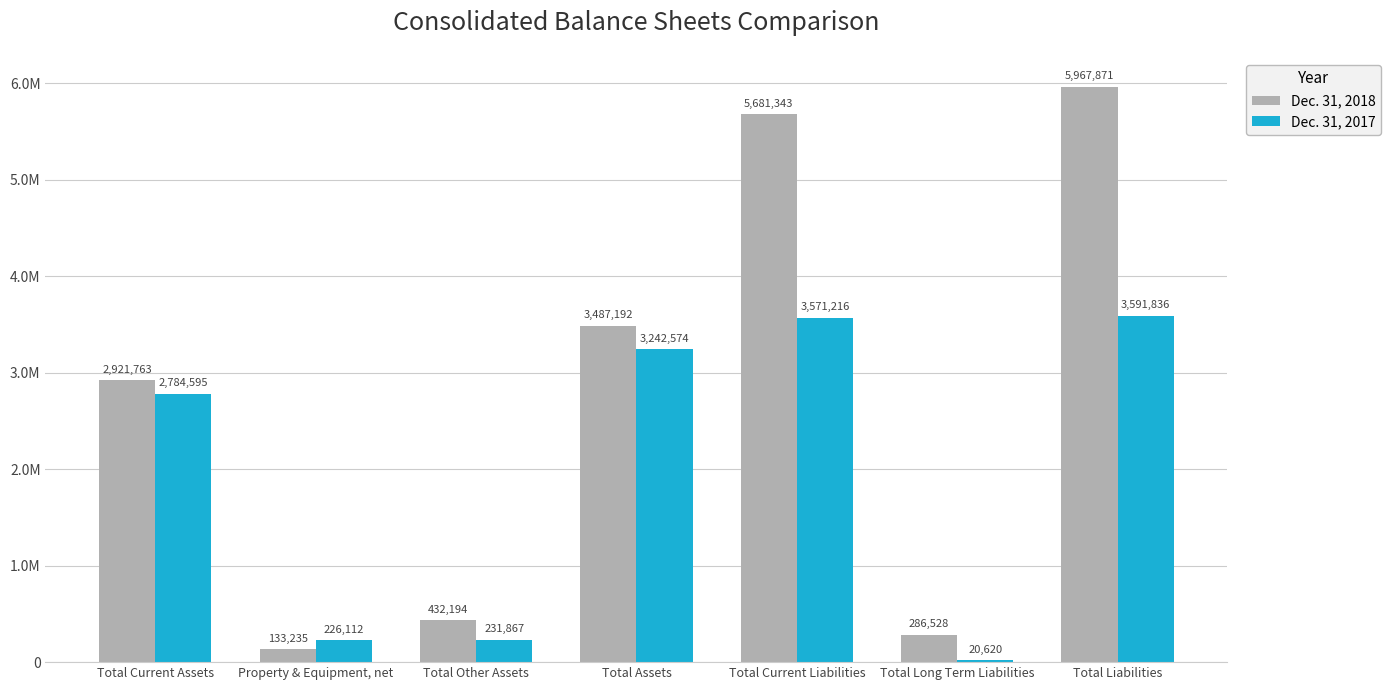

At Total Other Assets, list the series in order from smallest to largest.

Dec. 31, 2017, Dec. 31, 2018